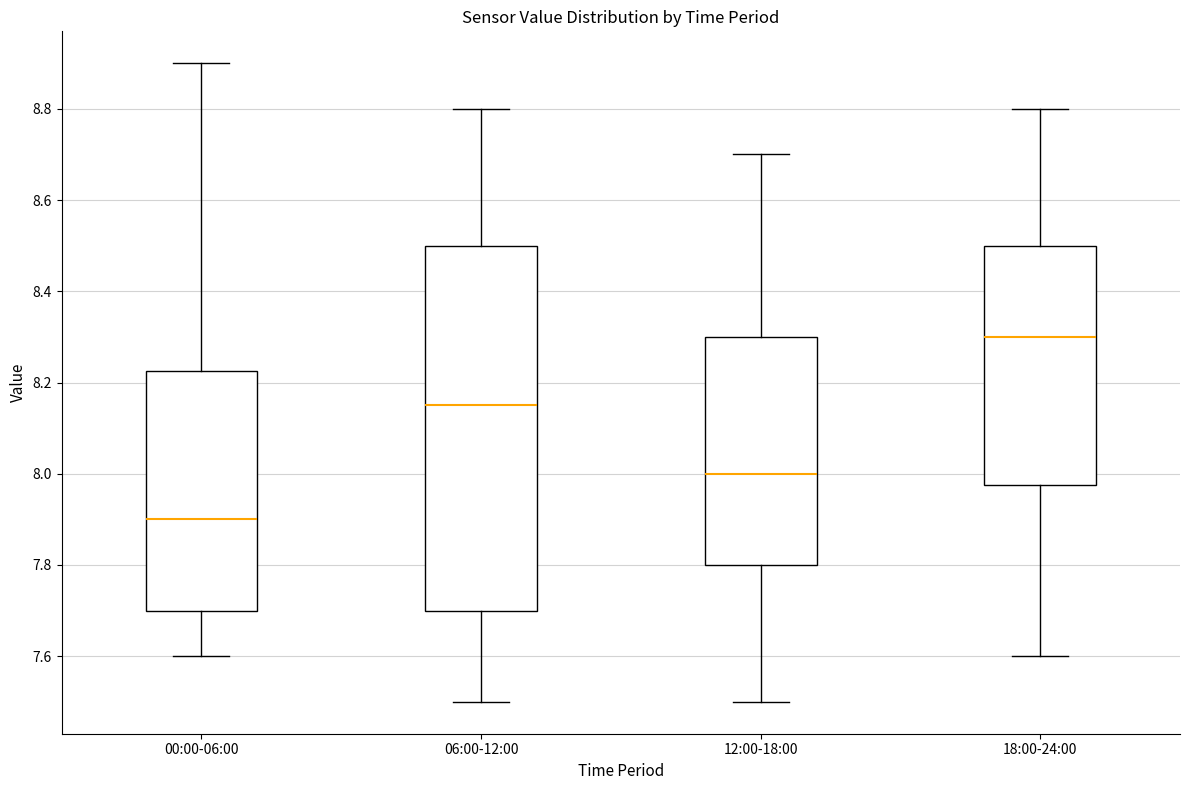

Reading left to right, transcribe this box plot: for each box, give where its median line is, the range the box spans, and where its two whiskers end, as read against the y-axis. The values are not printed on the chart, so give them approximately, as read against the axis.

00:00-06:00: median 7.90, box 7.70 to 8.22, whiskers 7.60 to 8.90
06:00-12:00: median 8.16, box 7.70 to 8.50, whiskers 7.50 to 8.80
12:00-18:00: median 8.00, box 7.80 to 8.30, whiskers 7.50 to 8.70
18:00-24:00: median 8.30, box 7.98 to 8.50, whiskers 7.60 to 8.80